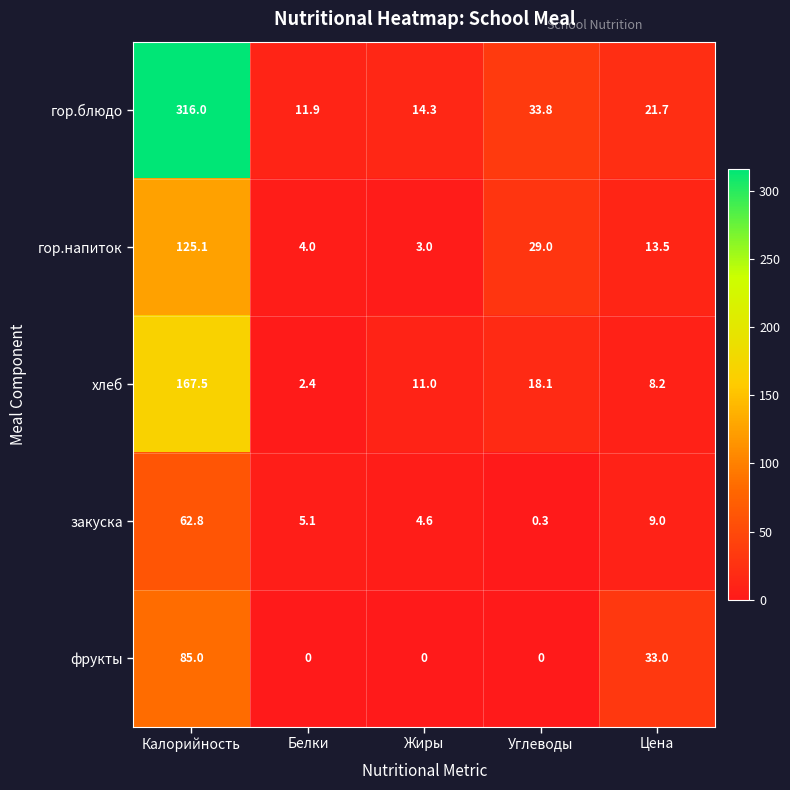

The value of гор.блюдо at Белки is 11.9. True or false?

True